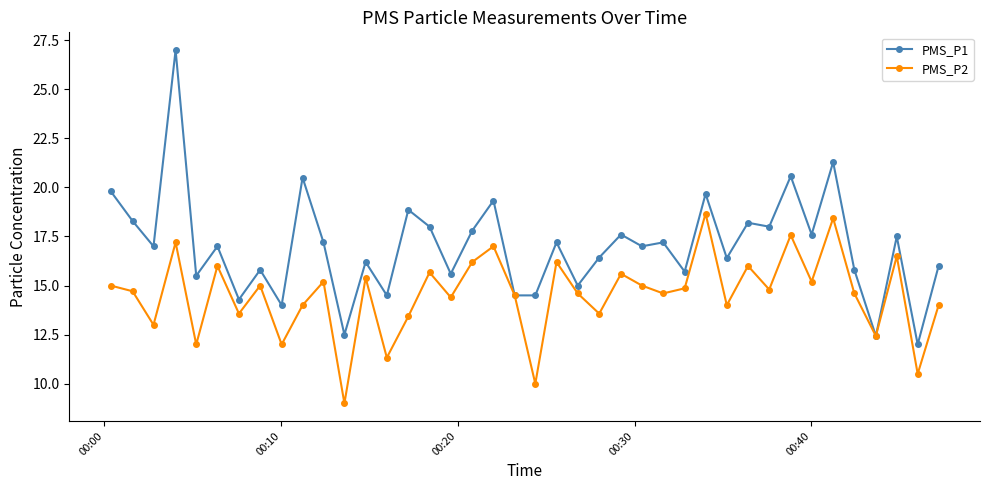

Which series has the widest spread of values?

PMS_P1